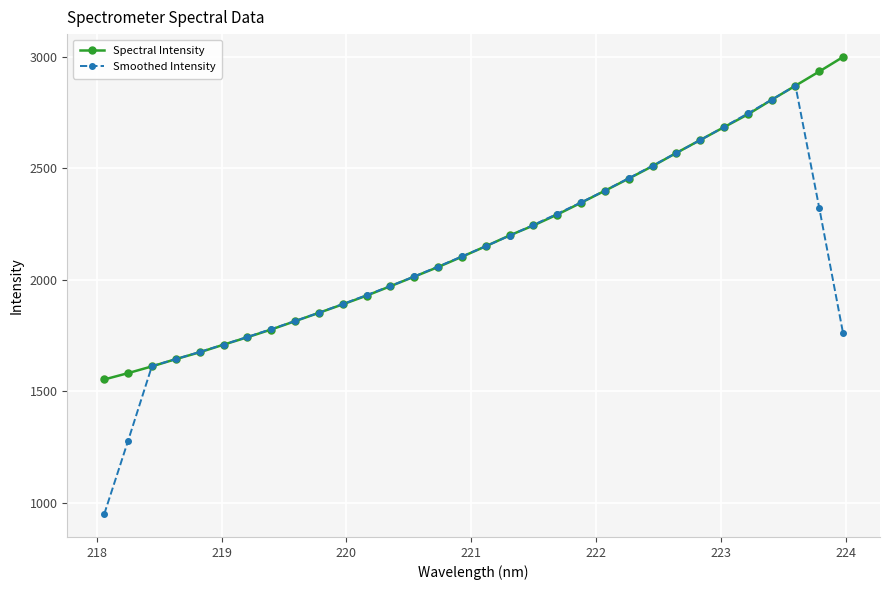

Which series has the largest range (max minus min)?

Smoothed Intensity